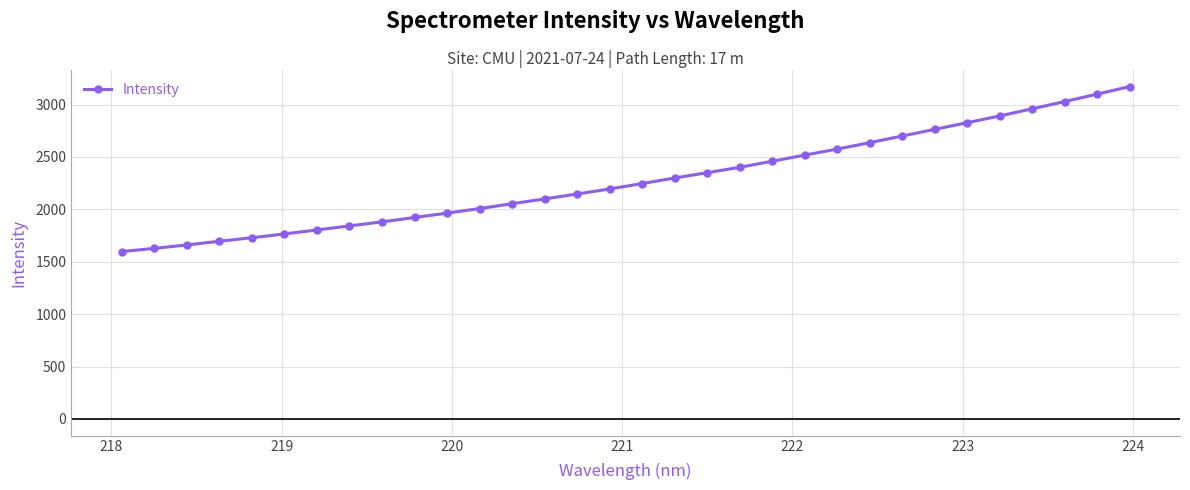

Does the chart display data point markers on the line(s)?

Yes